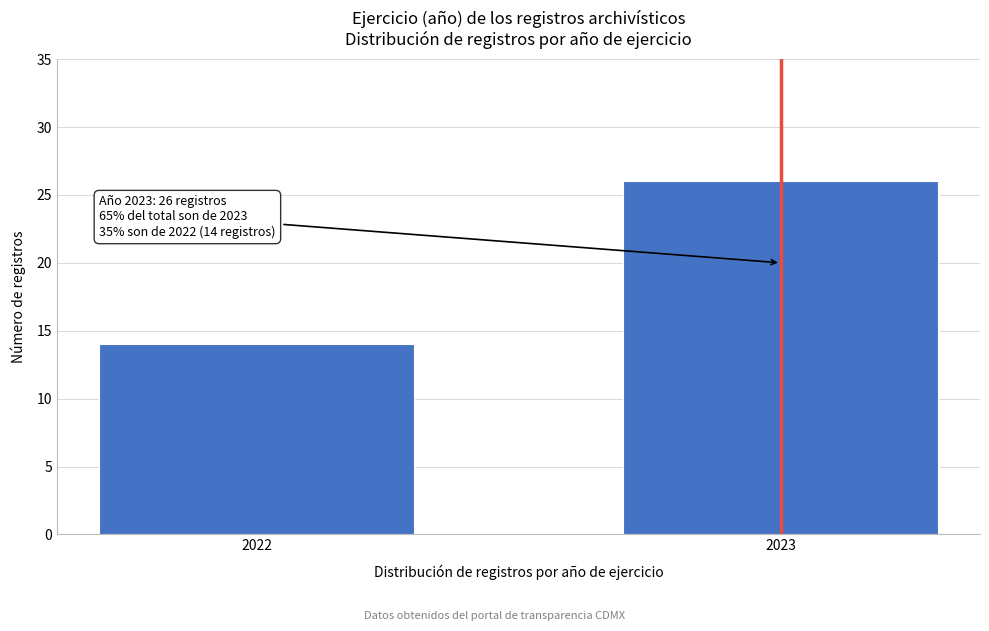

Reading right to left, list all the values displayed in this chart.

2023=26	2022=14